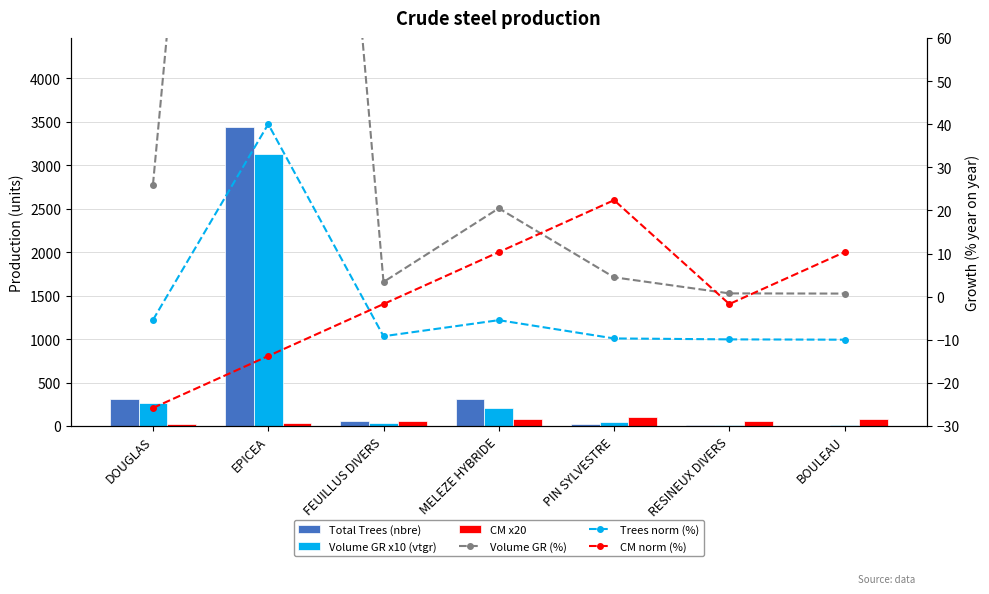

The Trees norm (%) series shows -6.7 at PIN SYLVESTRE. True or false?

False